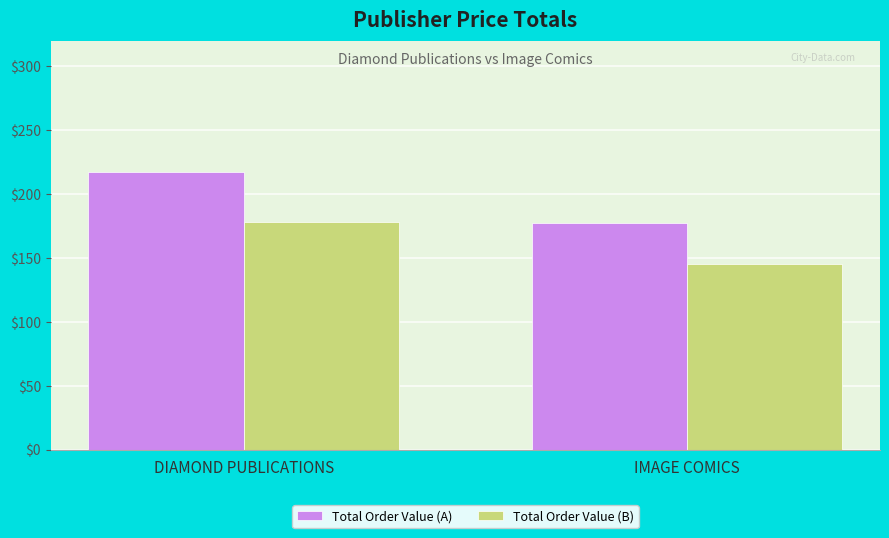

Read the Total Order Value (A) value at IMAGE COMICS.

177.4